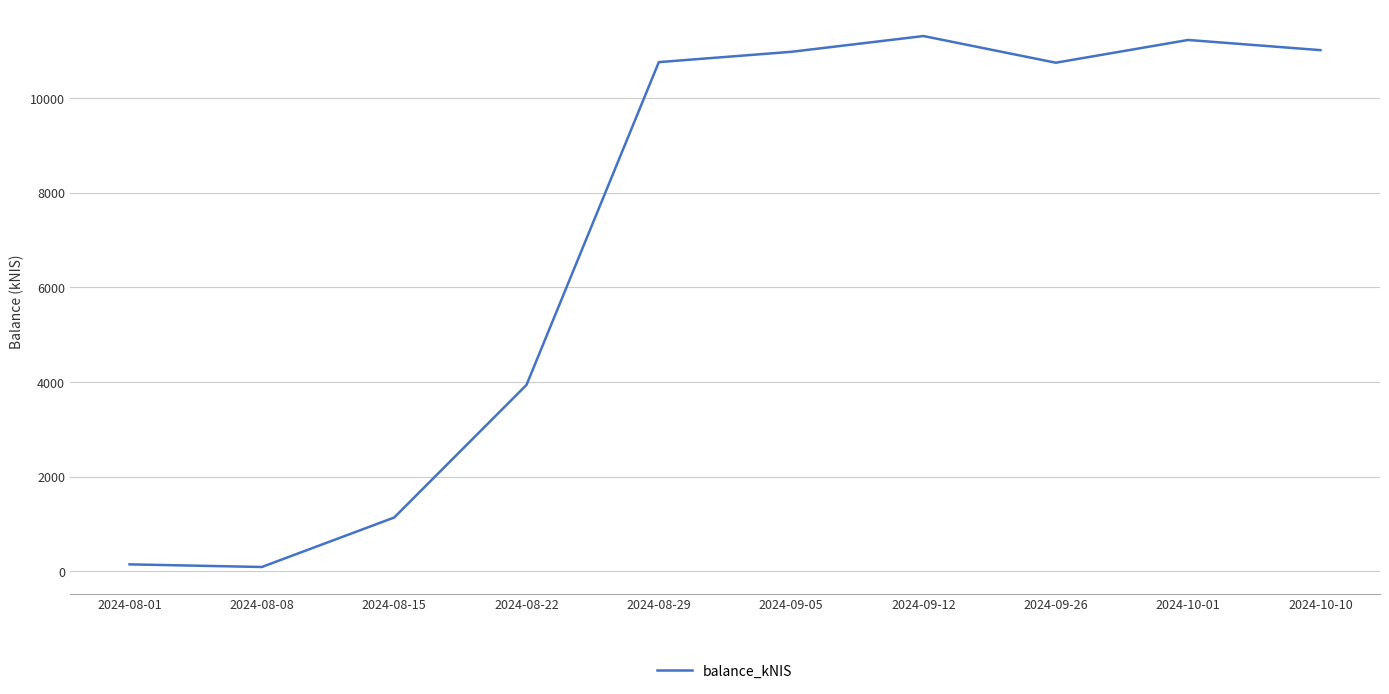

Between 2024-08-15 and 2024-09-12, which is larger?

2024-09-12